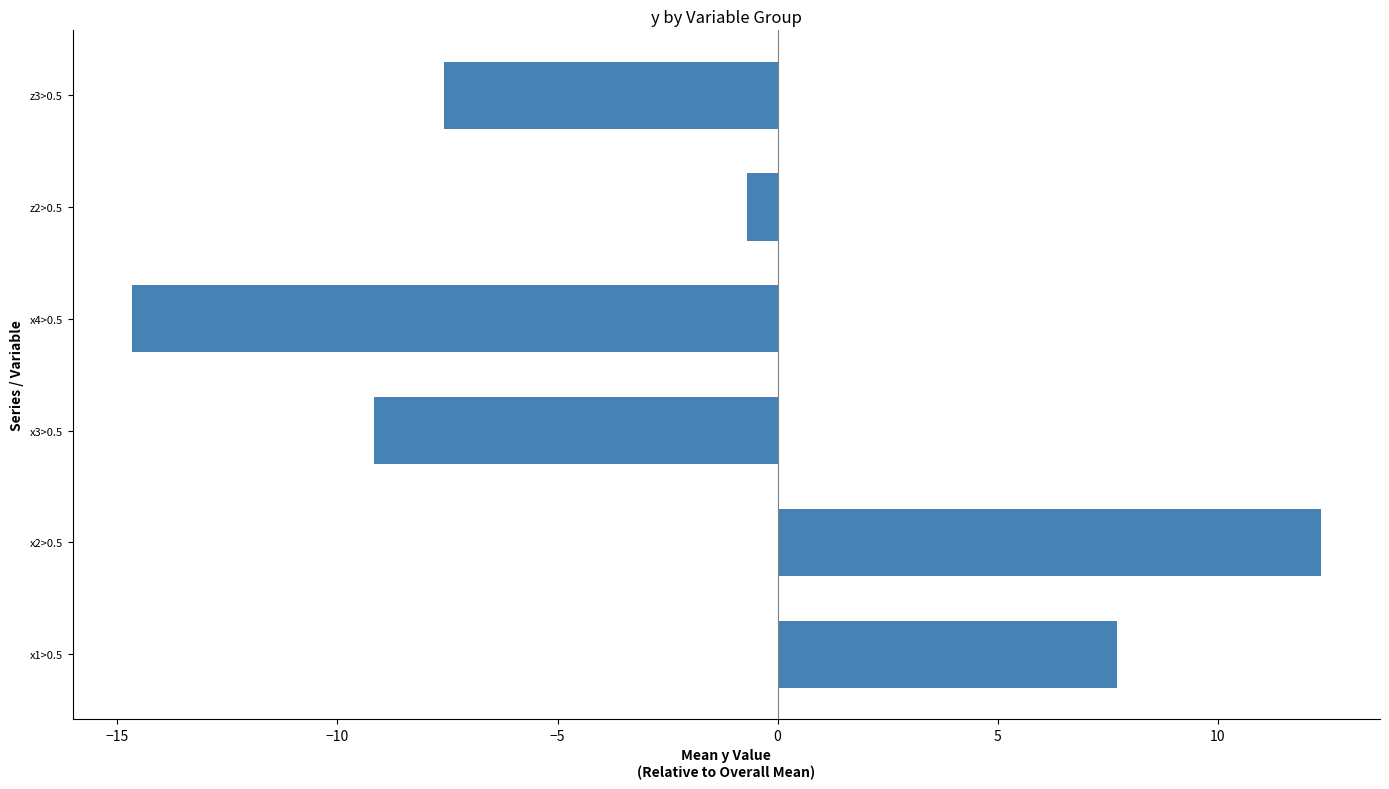

How many bars are there in total?

6